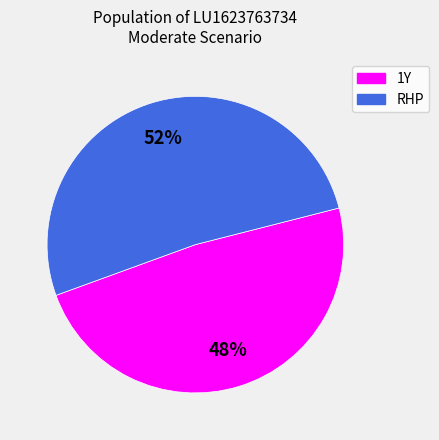

What is the smallest slice in the pie chart?

1Y